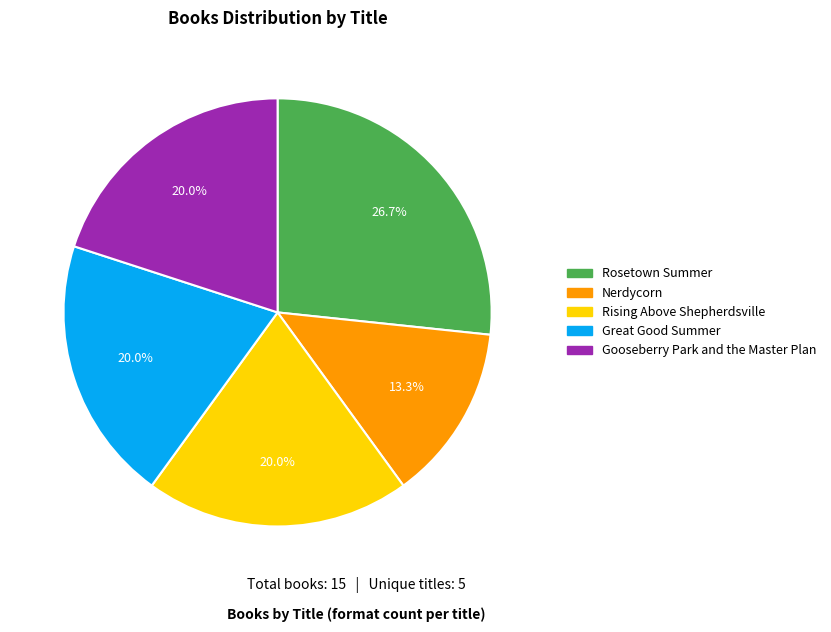

True or false: Nerdycorn accounts for 13% of the total.

True